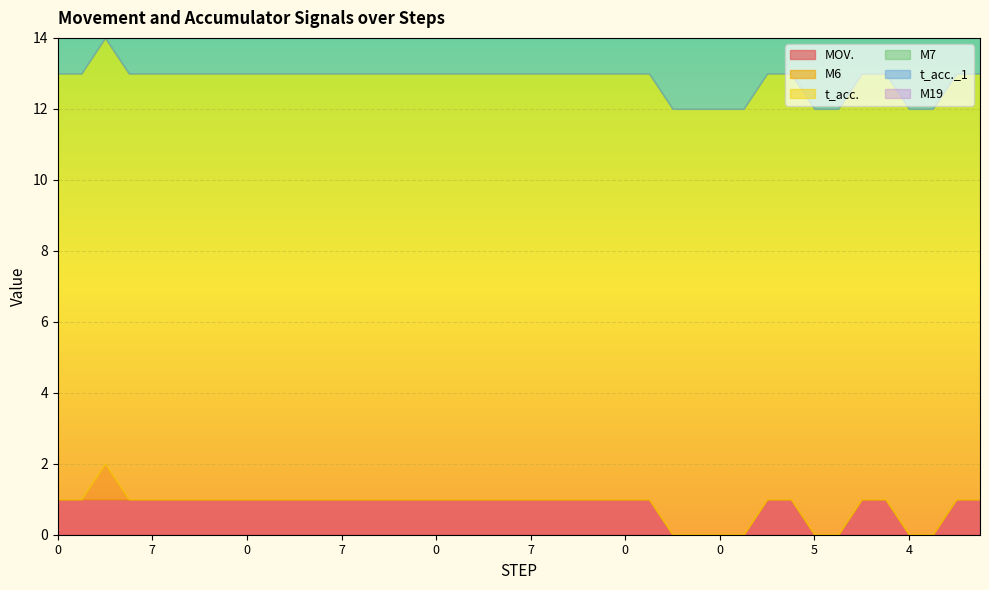

At which category is the sum across all series the highest?

3